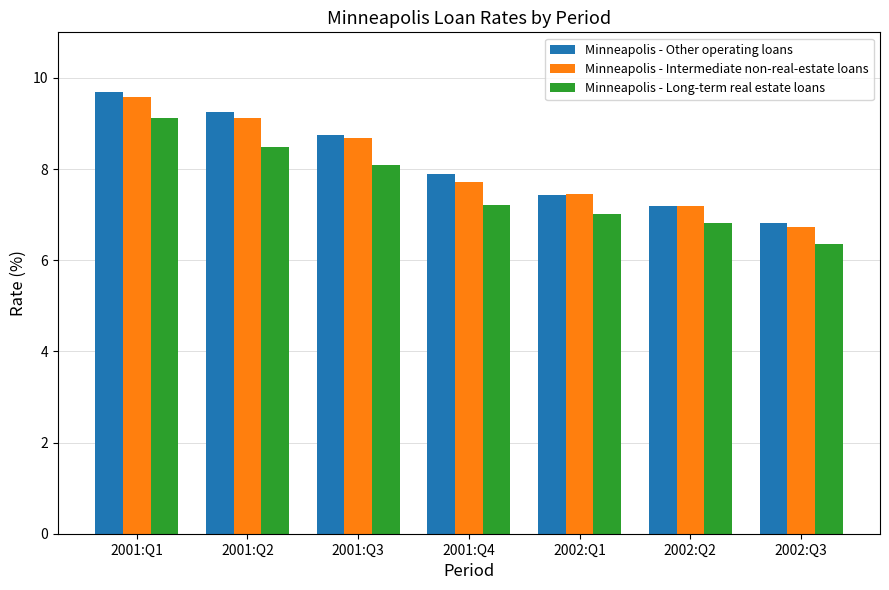

Which category has the highest value across all series?

2001:Q1